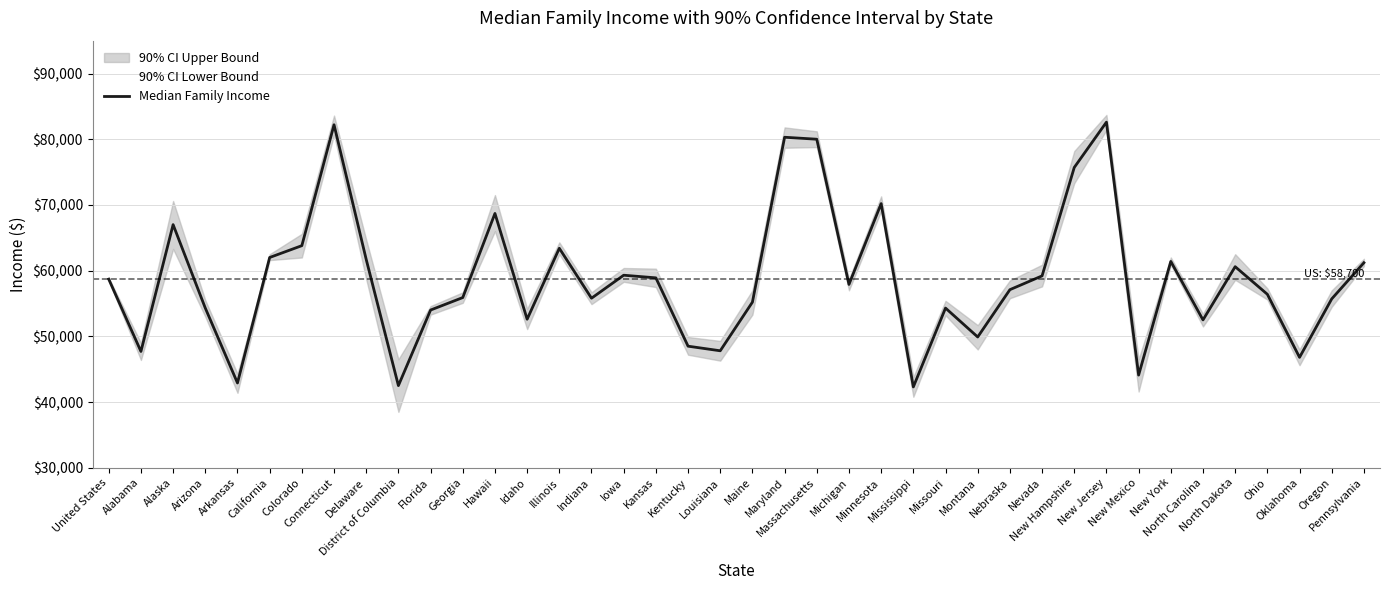

How many interior local peaks (higher than both neighbors) does the data have?

11